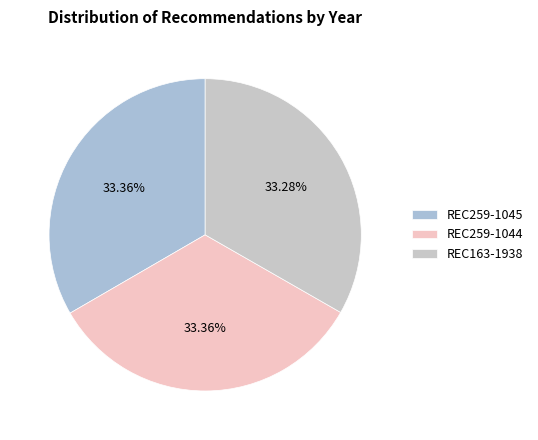

How many slices are in this pie chart?

3